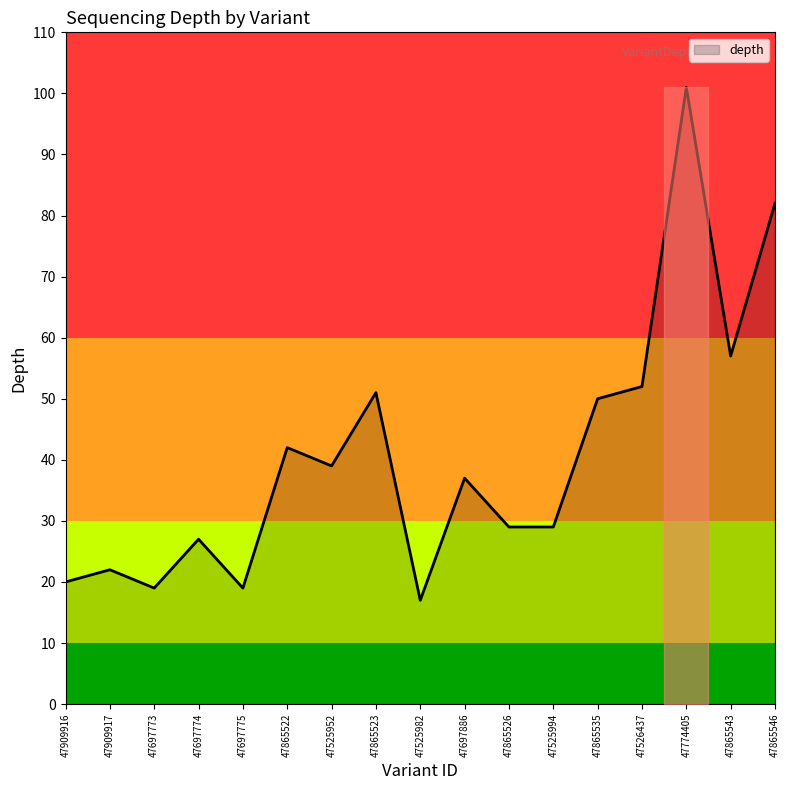

Is it true that the value at 47697773 is 19?

True